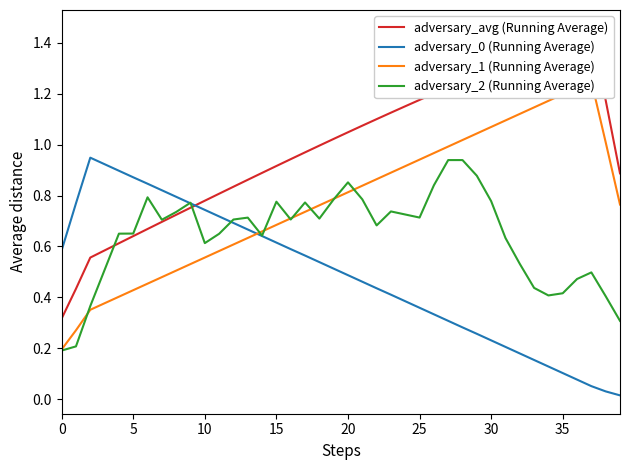

How many data points does each series have?

40